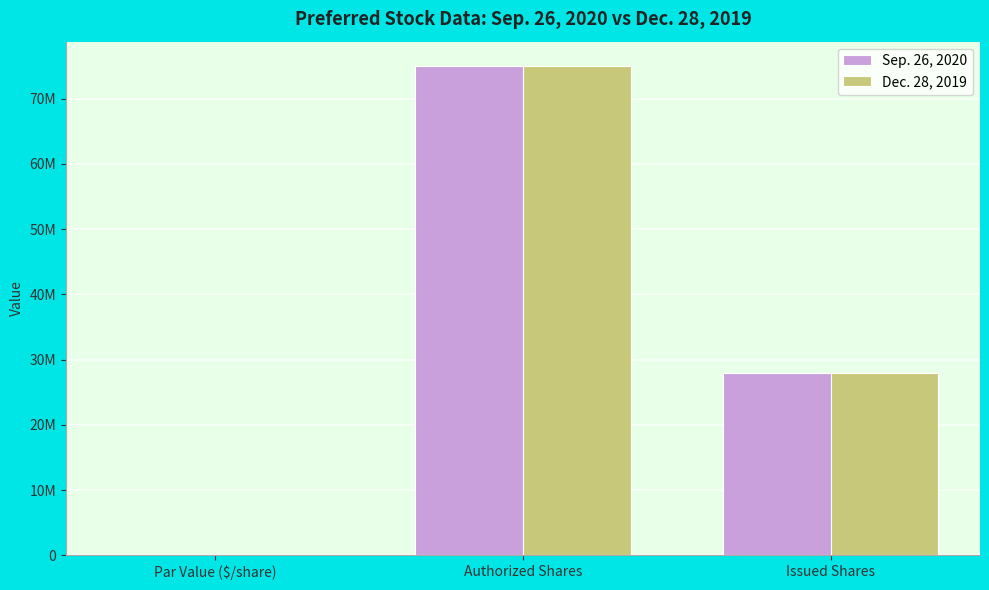

Which series has the widest spread of values?

Sep. 26, 2020